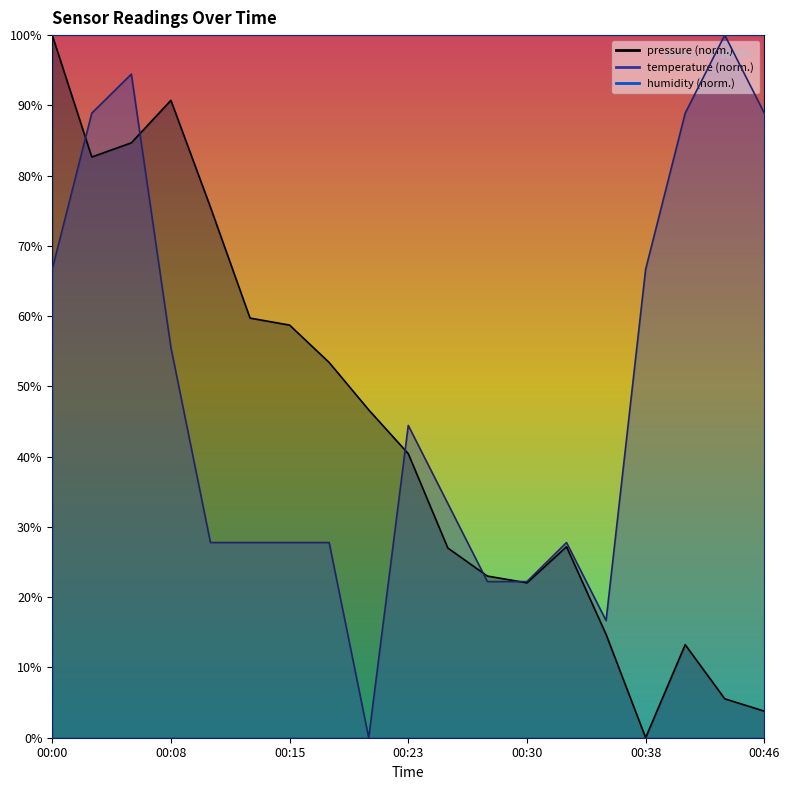

Reading right to left, what are all the values shown in this chart?

pressure: 0.0	0.1	0.1	0.0	0.1	0.3	0.2	0.2	0.3	0.4	0.5	0.5	0.6	0.6	0.8	0.9	0.8	0.8	1.0
temperature: 0.9	1.0	0.9	0.7	0.2	0.3	0.2	0.2	0.3	0.4	0.0	0.3	0.3	0.3	0.3	0.6	0.9	0.9	0.7